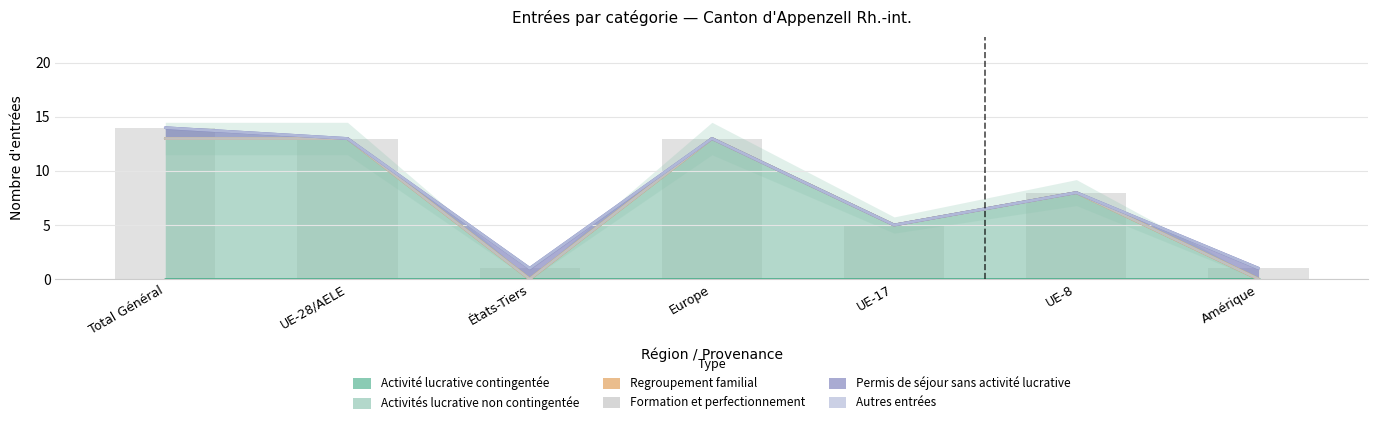

What position from the left is Total Général?

1